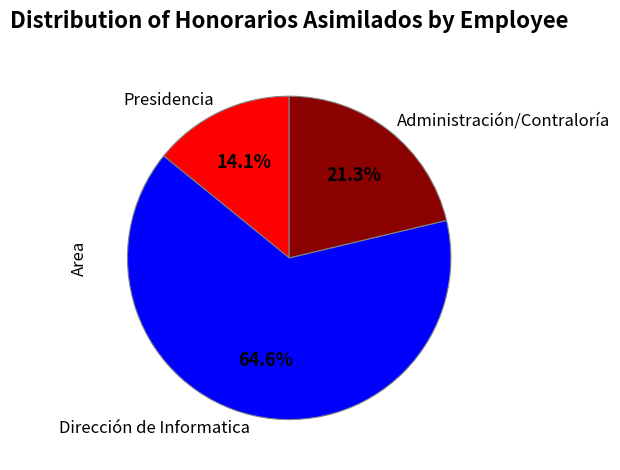

Combined, what portion of the pie is Administración/Contraloría and Presidencia?

35.4%